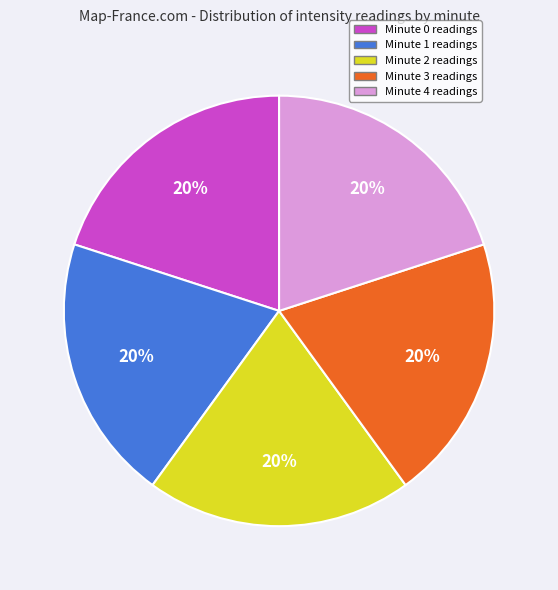

The Minute 2 slice represents 13% of the pie. True or false?

False